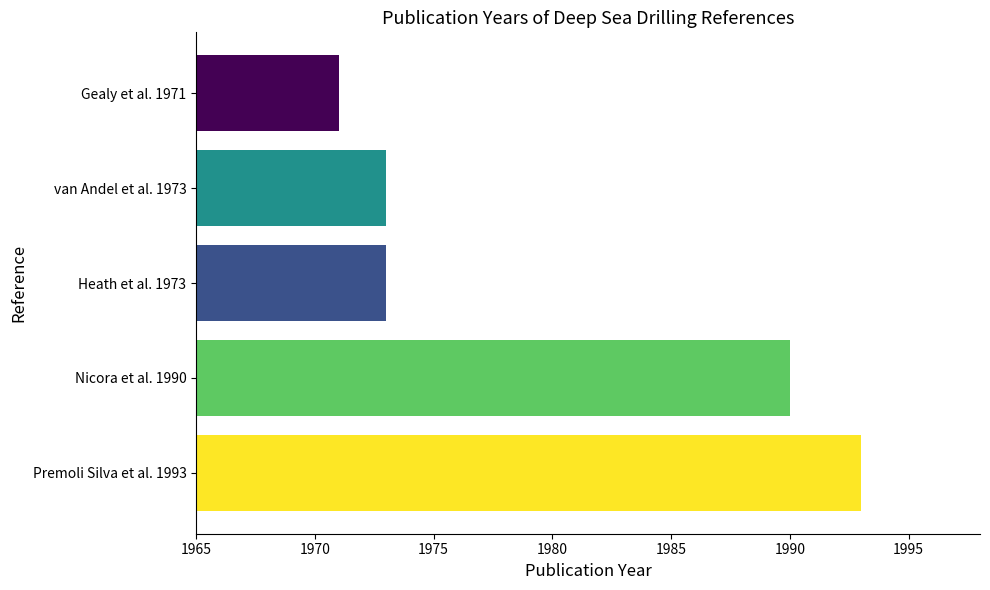

Where is the data nearest to the value 1982?

Nicora et al. 1990